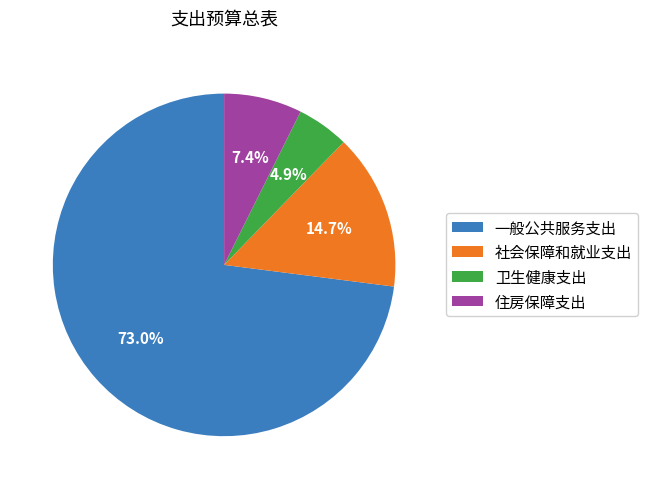

What is the total percentage of 社会保障和就业支出 and 住房保障支出?

22.1%